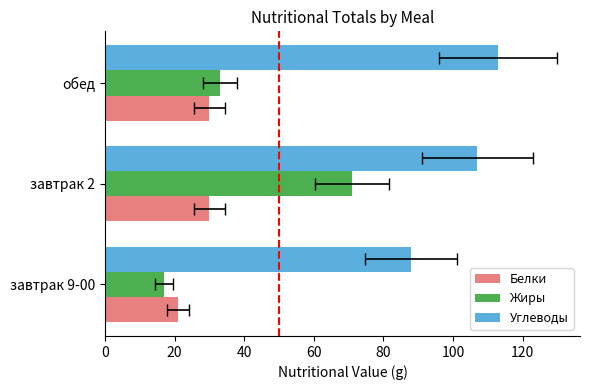

Reading right to left, what are all the values shown in this chart?

Белки: 30	30	21
Жиры: 33	71	17
Углеводы: 113	107	88